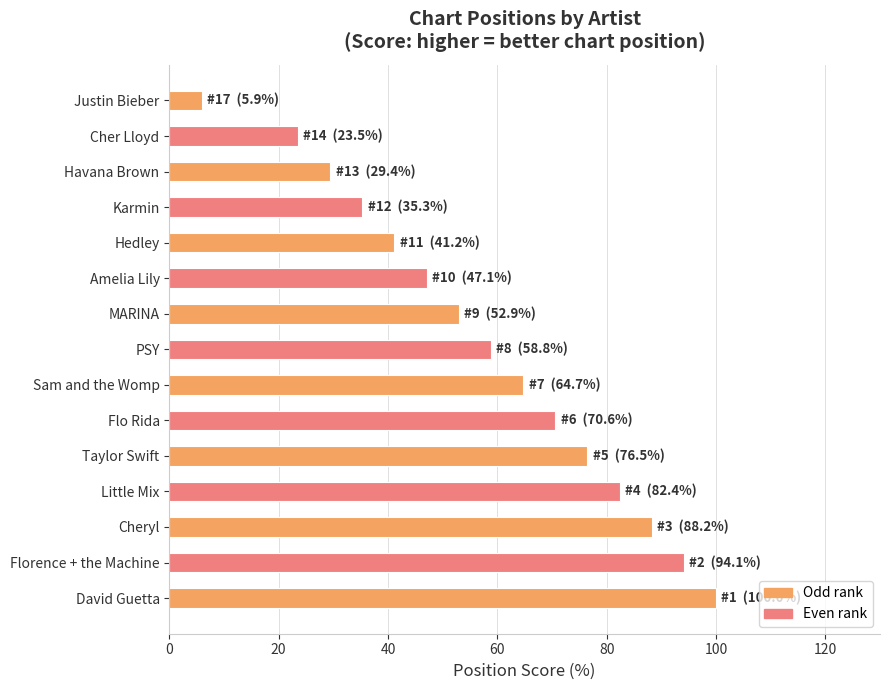

Approximately how many times larger is the value at Florence + the Machine compared to MARINA?

1.8